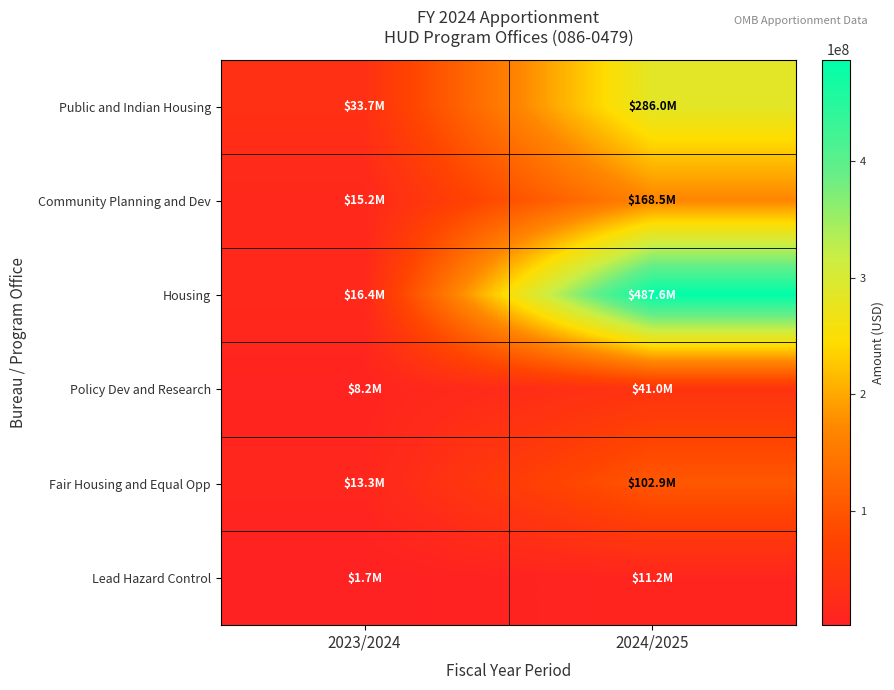

Reading left to right, transcribe all the data shown in this chart.

Public and Indian Housing: 2023/2024=33729298	2024/2025=286000000
Community Planning and Dev: 2023/2024=15242361	2024/2025=168514130
Housing: 2023/2024=16381997	2024/2025=487550000
Policy Dev and Research: 2023/2024=8163571	2024/2025=41000000
Fair Housing and Equal Opp: 2023/2024=13287914	2024/2025=102900000
Lead Hazard Control: 2023/2024=1736047	2024/2025=11200000